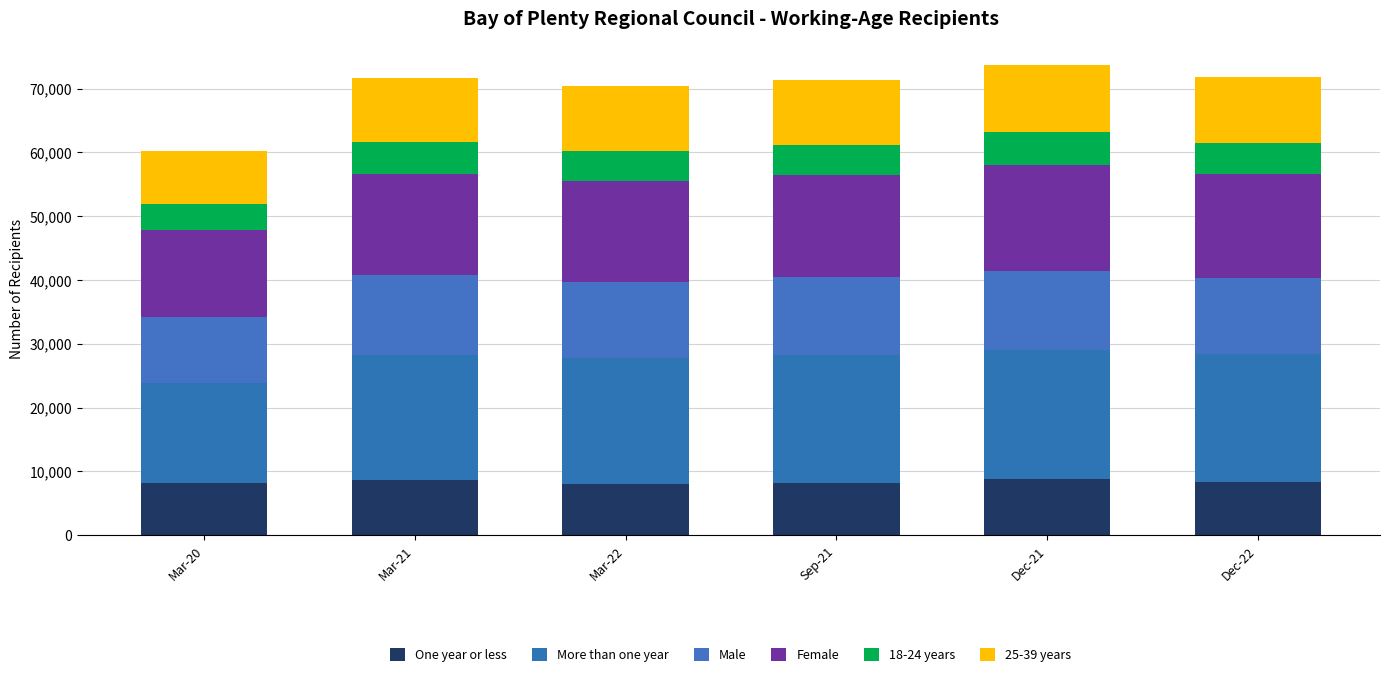

What is the sum of the 25-39 years values at Dec-22 and Mar-22?

20478